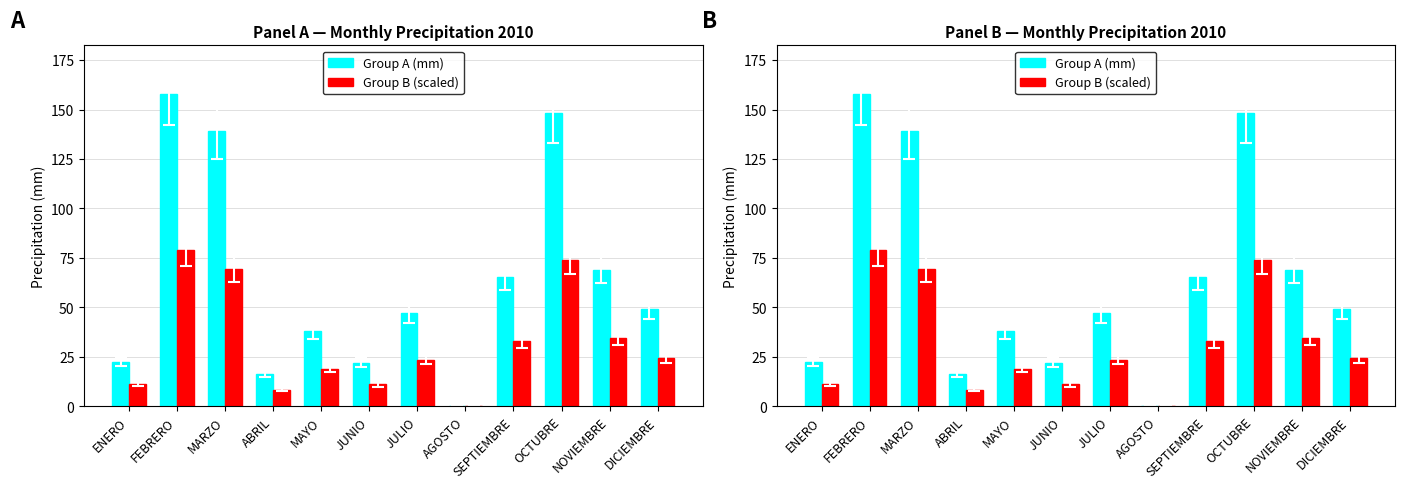

What is the sum of the Group B (scaled) values at NOVIEMBRE and JULIO?

58.0